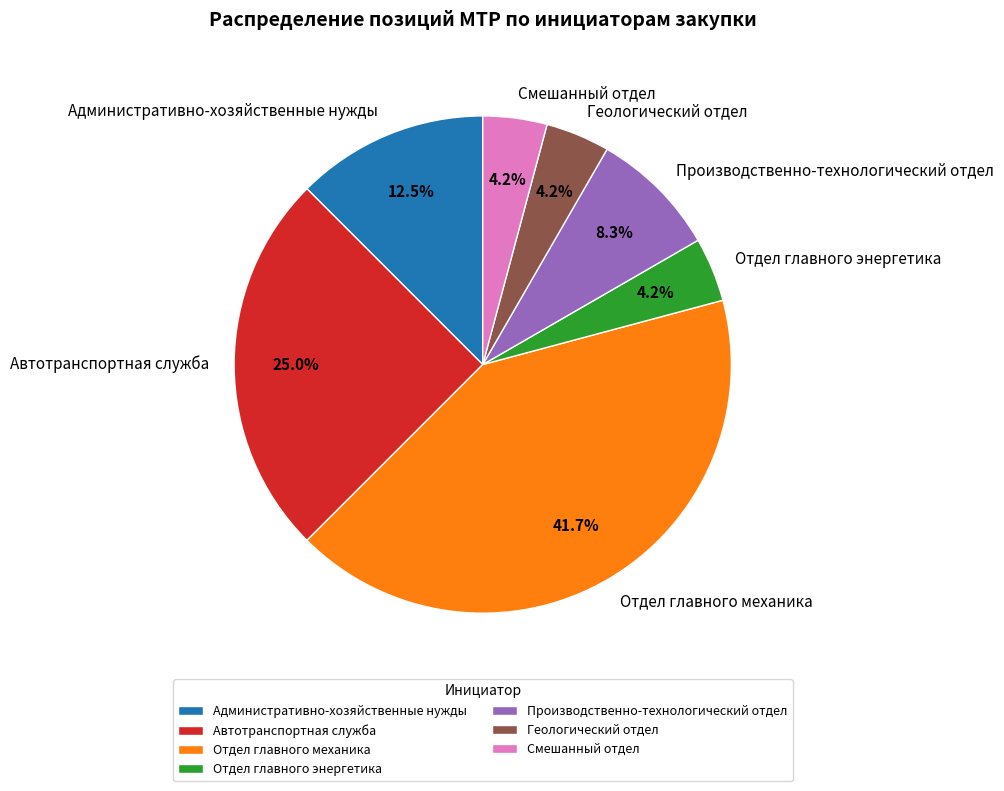

Is there a majority slice in this chart?

No